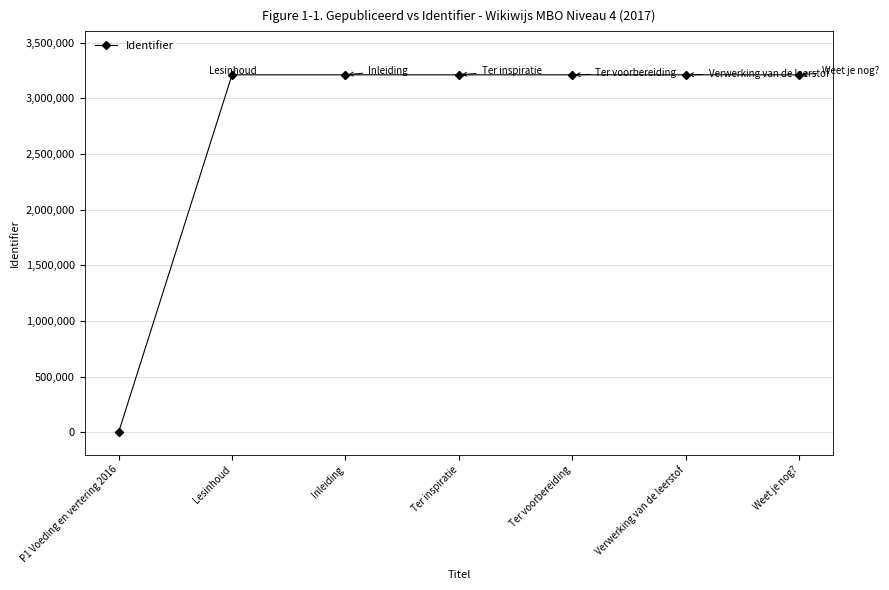

What is the difference between the maximum and minimum values?

3209987